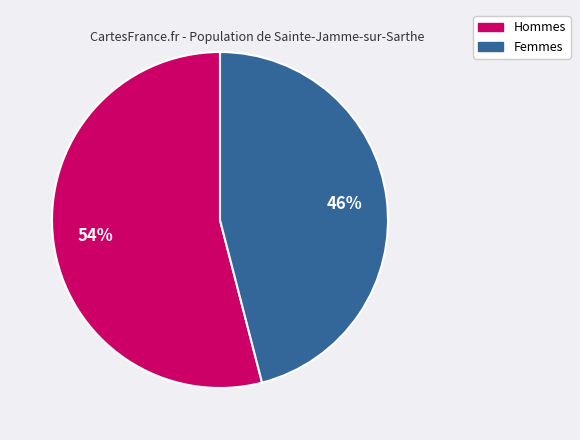

Combined, do Hommes and Femmes account for over 50%?

Yes